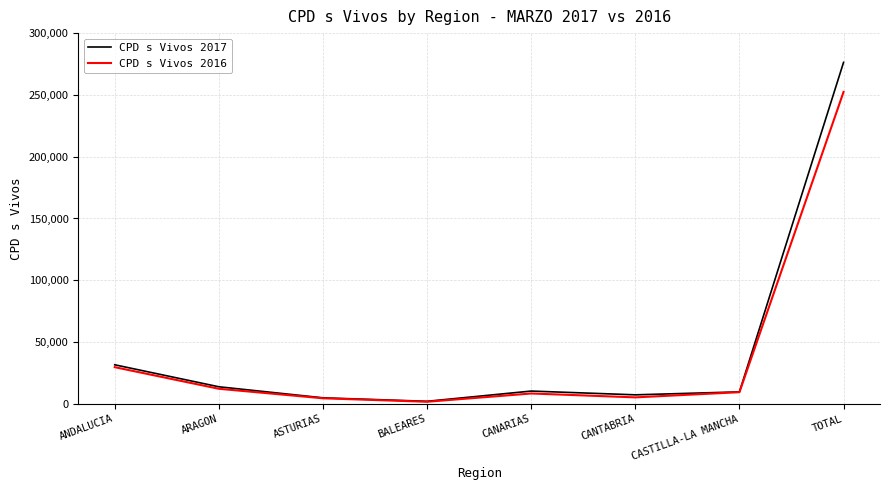

True or false: CPD s Vivos 2017 has a value of 42981 at ANDALUCIA.

False